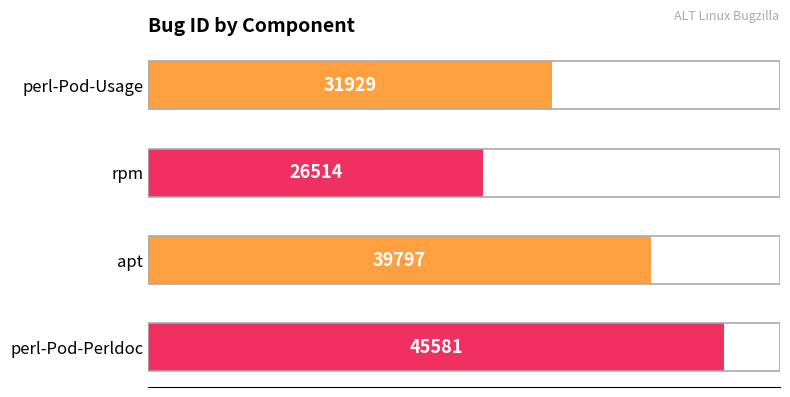

Rank the categories by value from highest to lowest.

perl-Pod-Perldoc, apt, perl-Pod-Usage, rpm